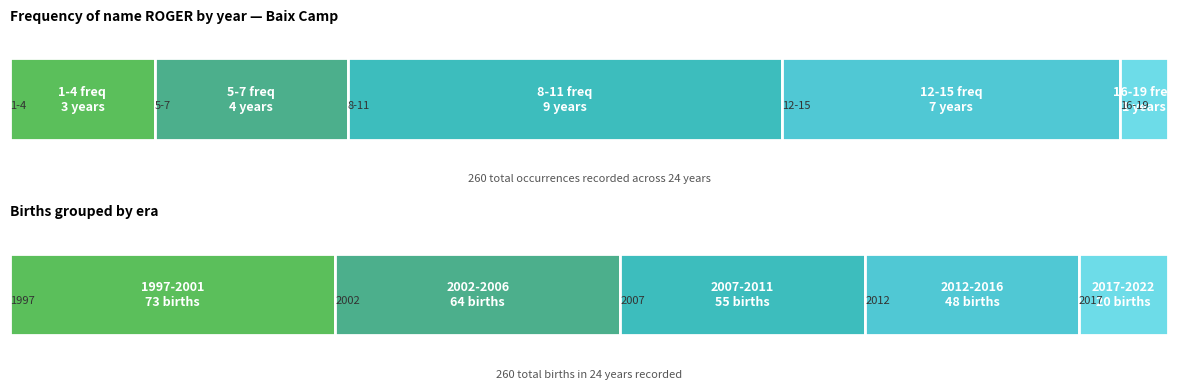

Approximately how many times larger is the value at 2011 compared to 2018?

2.8